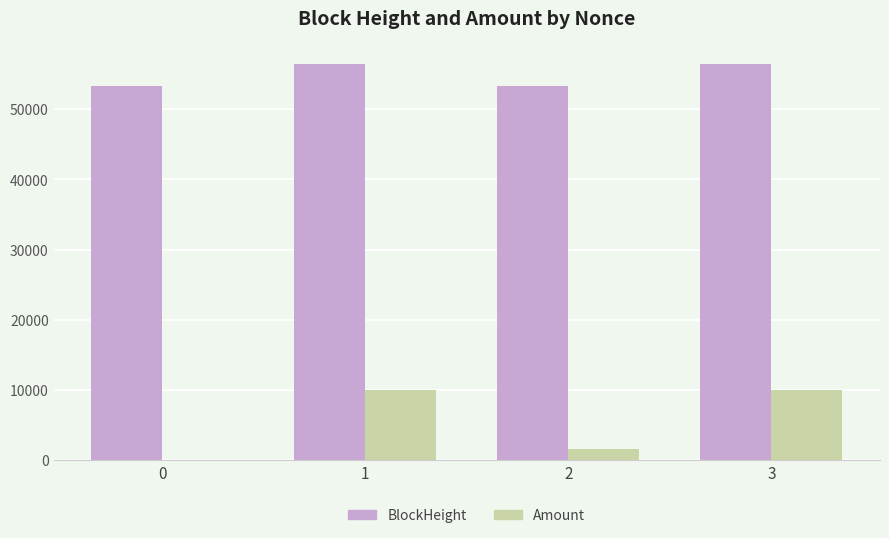

At which label does BlockHeight first exceed 56514?

1